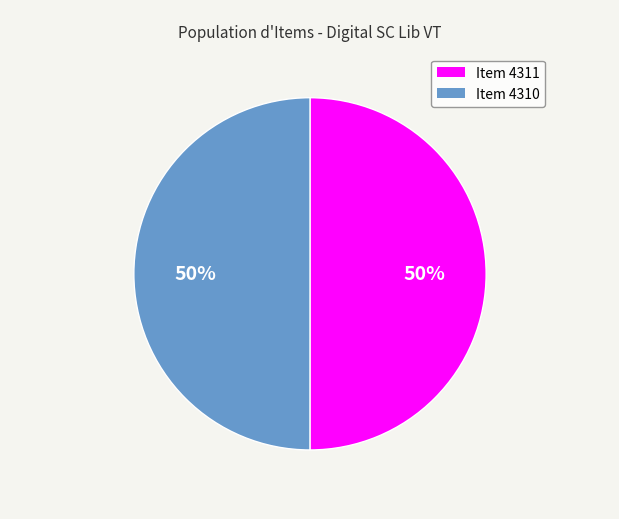

How many slices are in this pie chart?

2